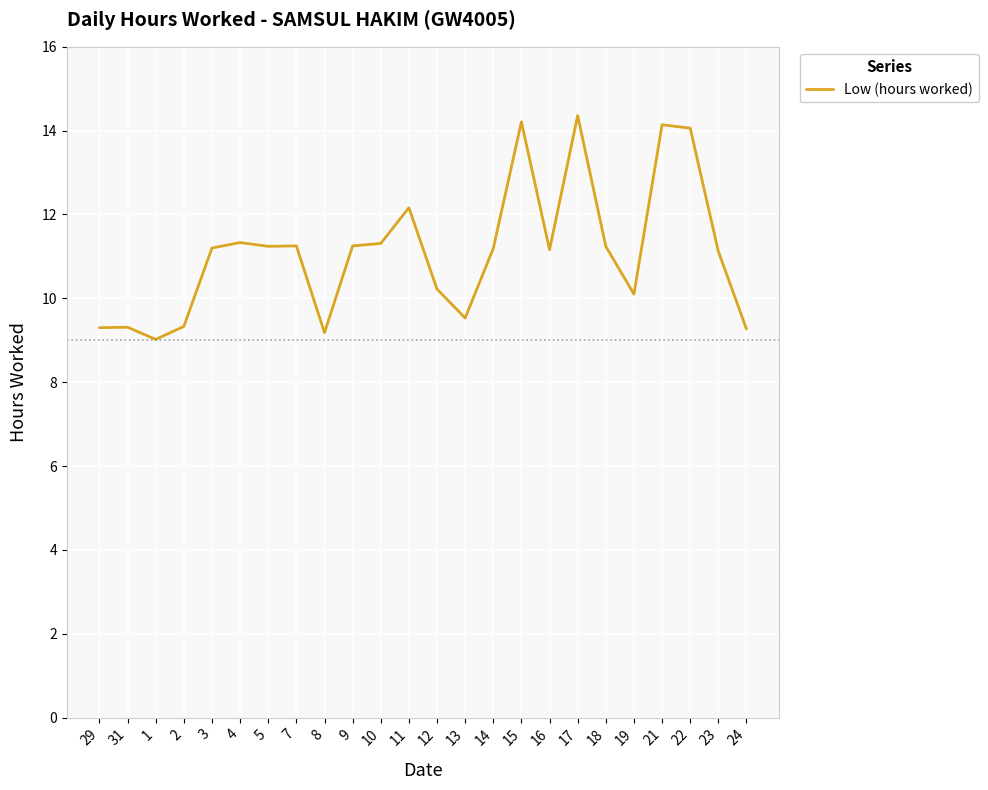

Where is the first local minimum?

1